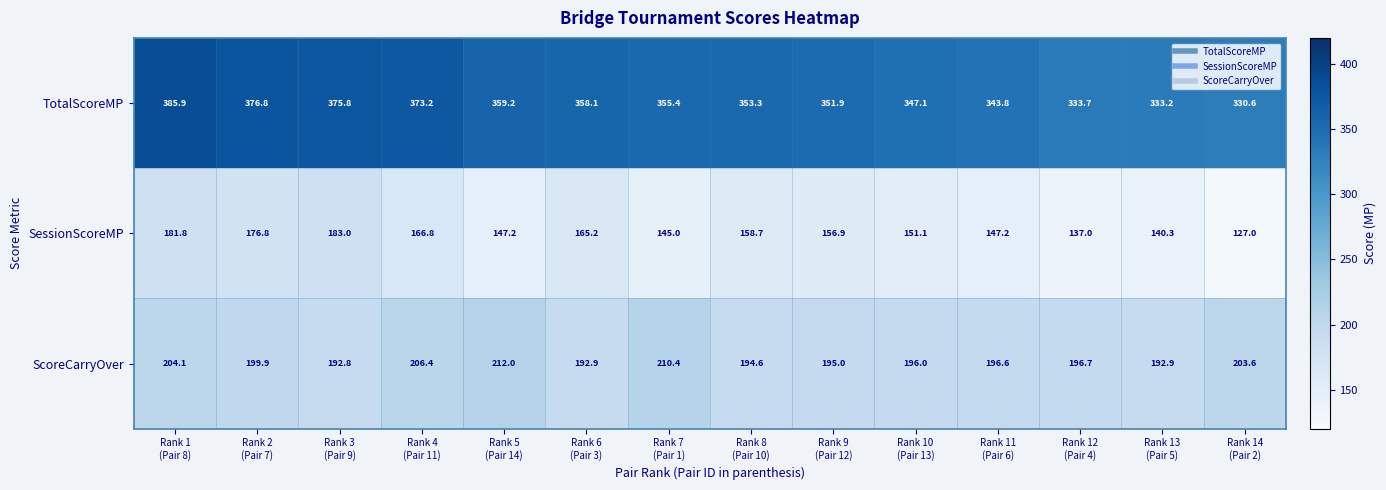

What is the sum of all TotalScoreMP values?

4978.0